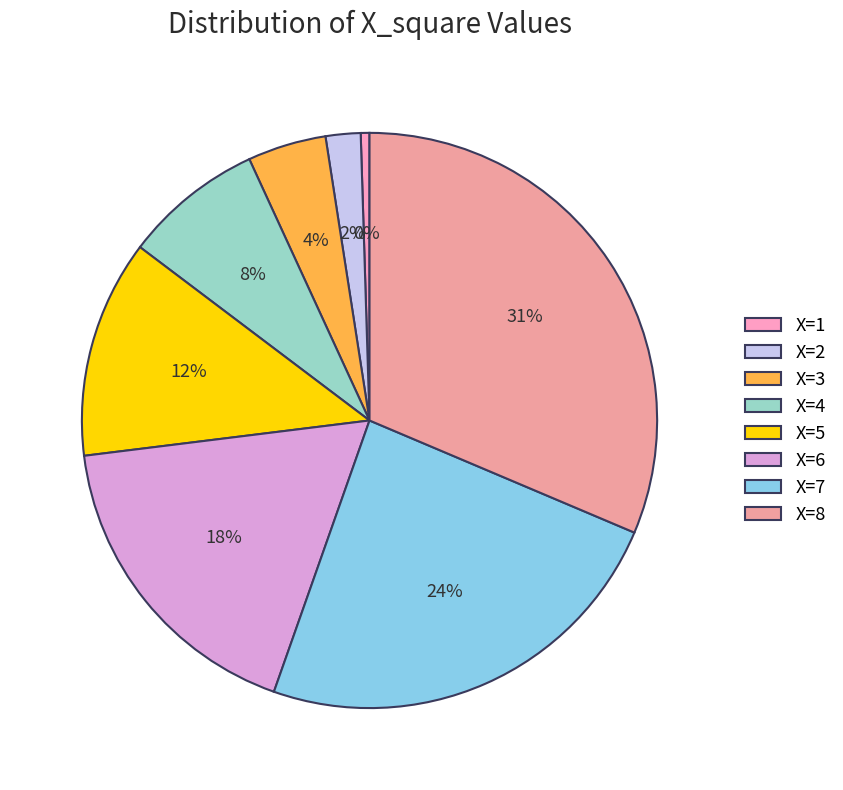

Count the number of slices in the pie.

8